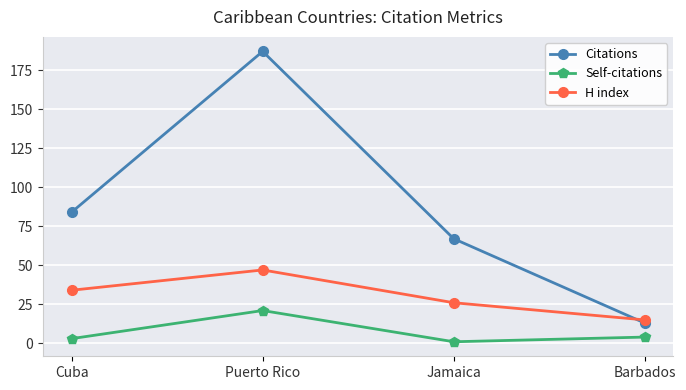

How many intersections are there between Citations and H index?

1